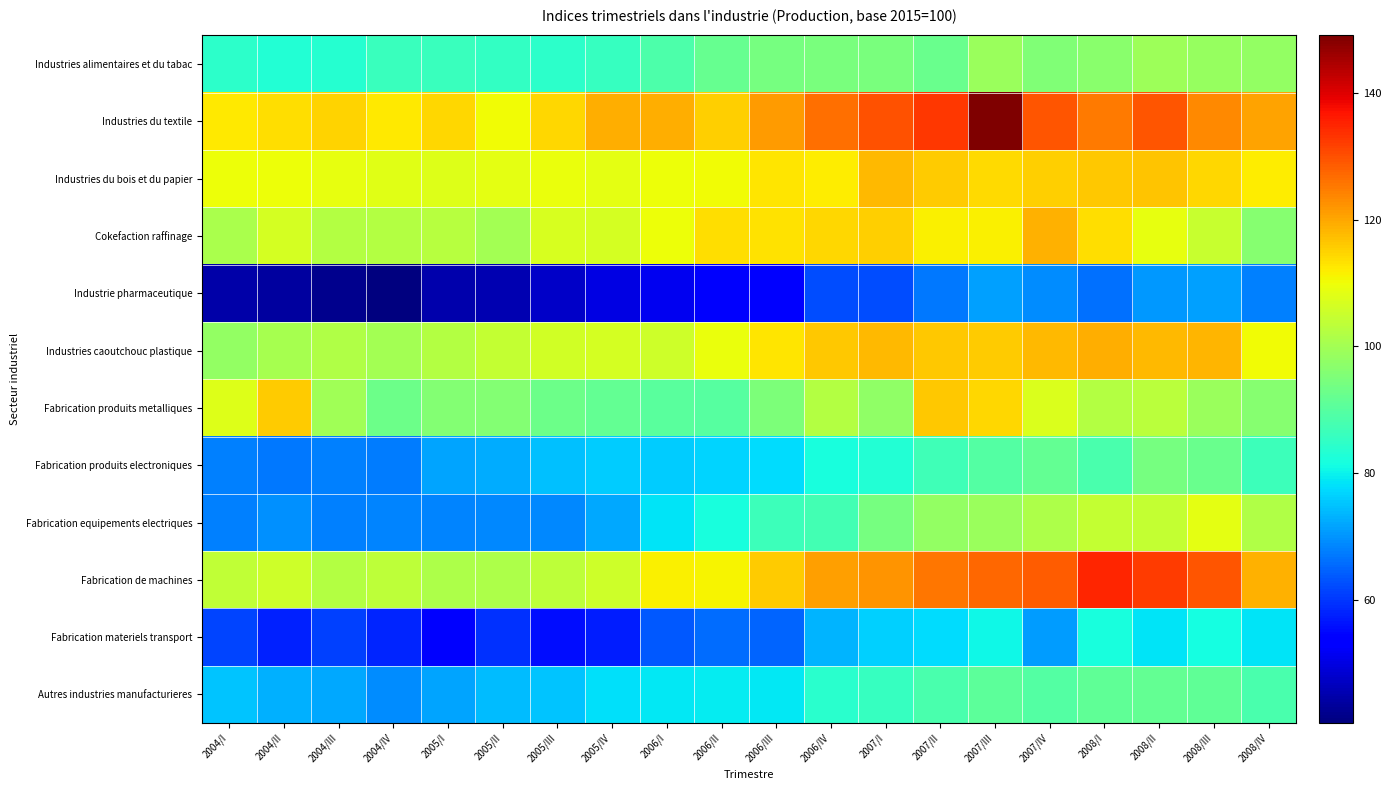

List the series in order of their peak value, lowest first.

Industrie pharmaceutique, Fabrication materiels transport, Autres industries manufacturieres, Fabrication produits electroniques, Industries alimentaires et du tabac, Fabrication equipements electriques, Fabrication produits metalliques, Industries du bois et du papier, Cokefaction raffinage, Industries caoutchouc plastique, Fabrication de machines, Industries du textile